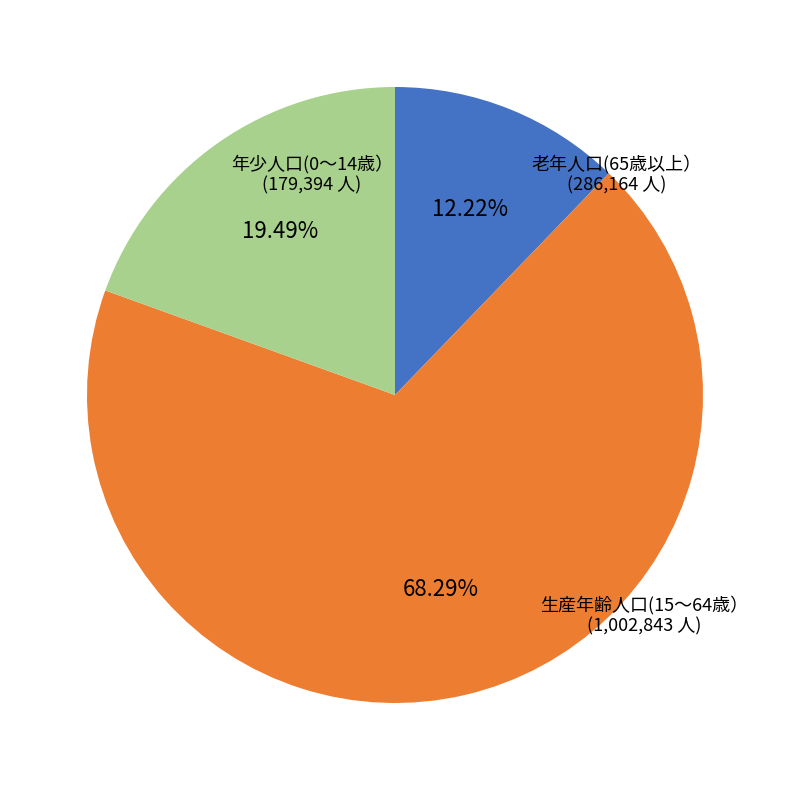

Does any single category account for the majority?

Yes